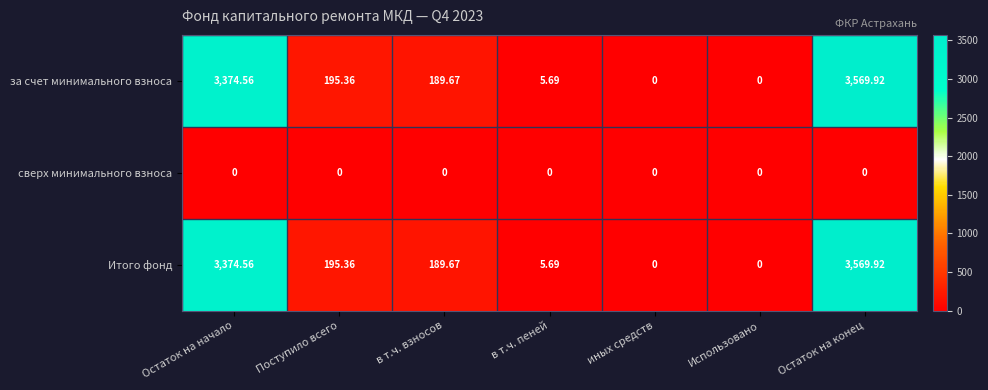

At which category is the sum across all series the highest?

Остаток на конец